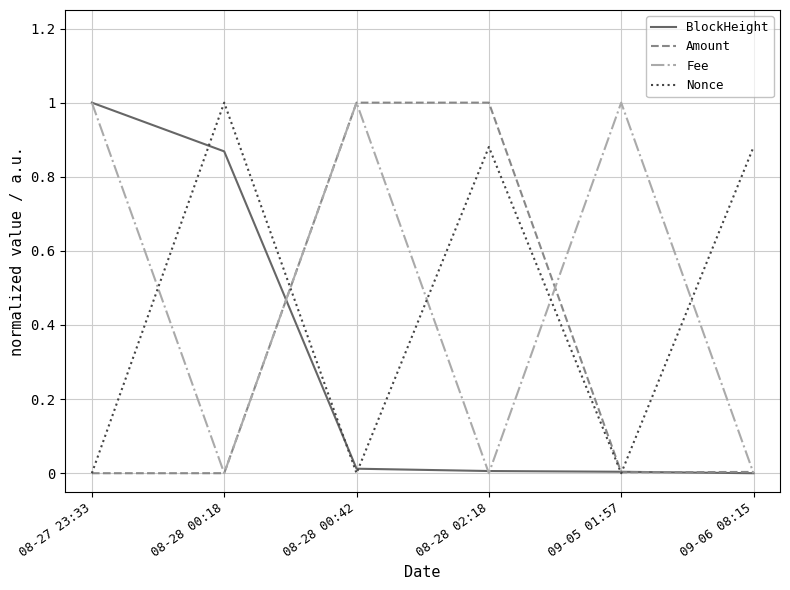

Is it true that Nonce equals 0.0 at 08-28 00:42?

True